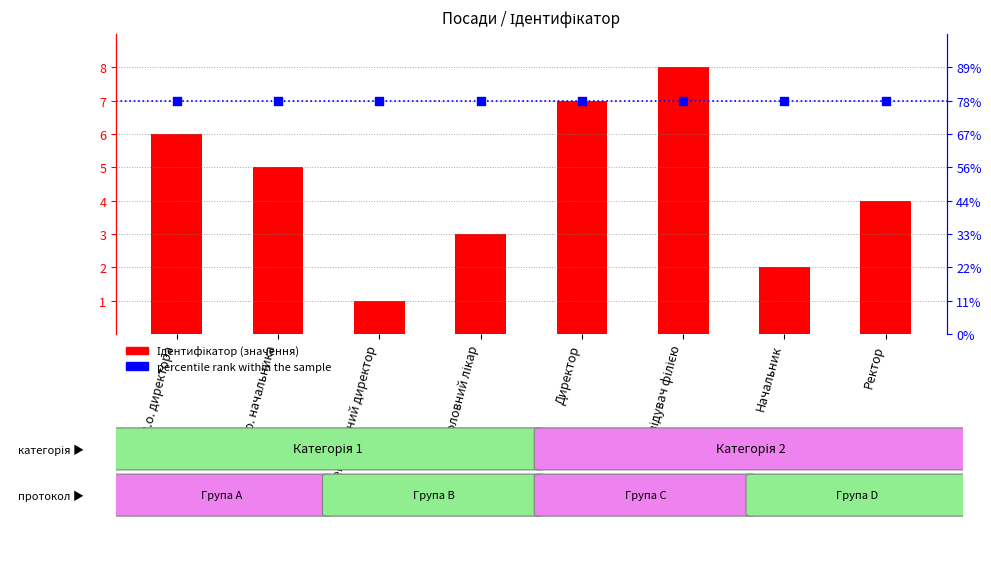

What are all the series names shown in the legend?

Ідентифікатор, percentile rank